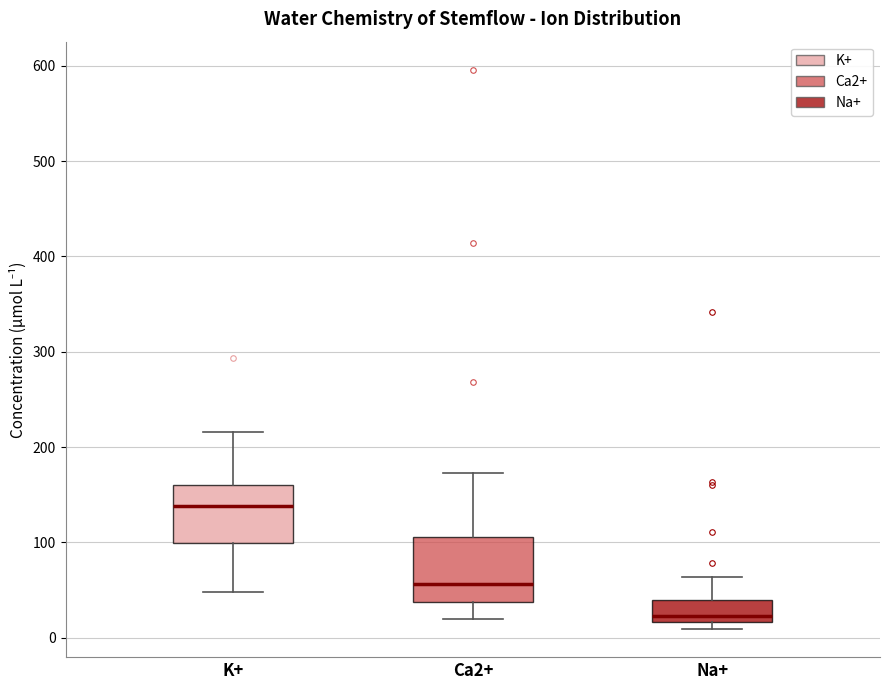

Where is the lower edge of the box for Ca2+ on the y-axis? The values are not printed on the chart, so give them approximately, as read against the axis.

40